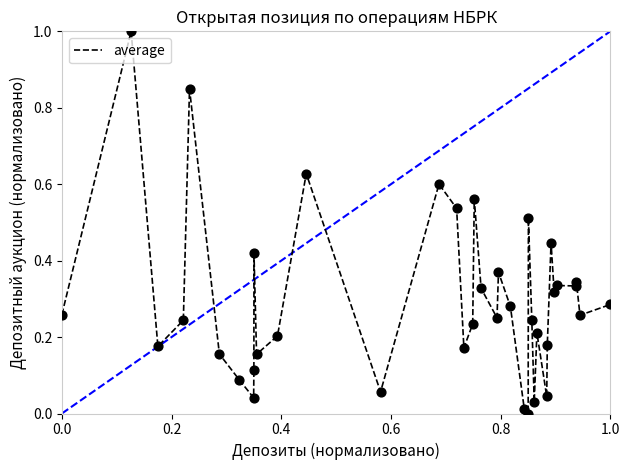

What is the difference between the maximum and minimum values?

1.0